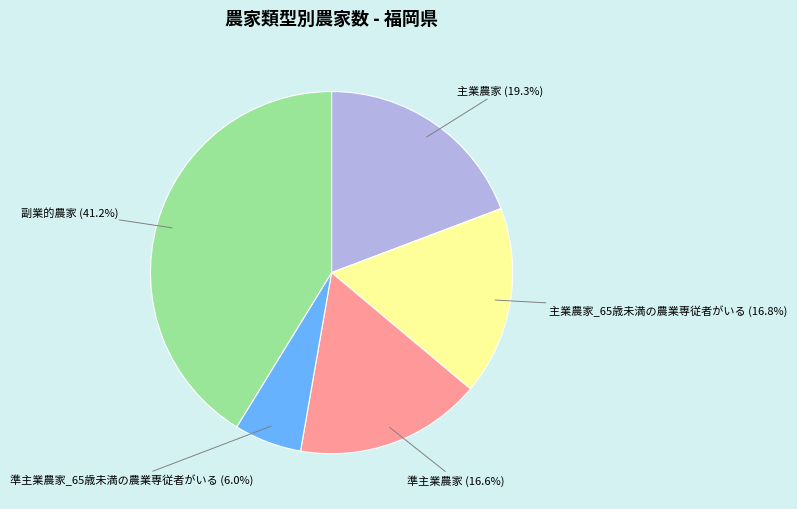

What is the largest slice in the pie chart?

副業的農家 (41.2%)